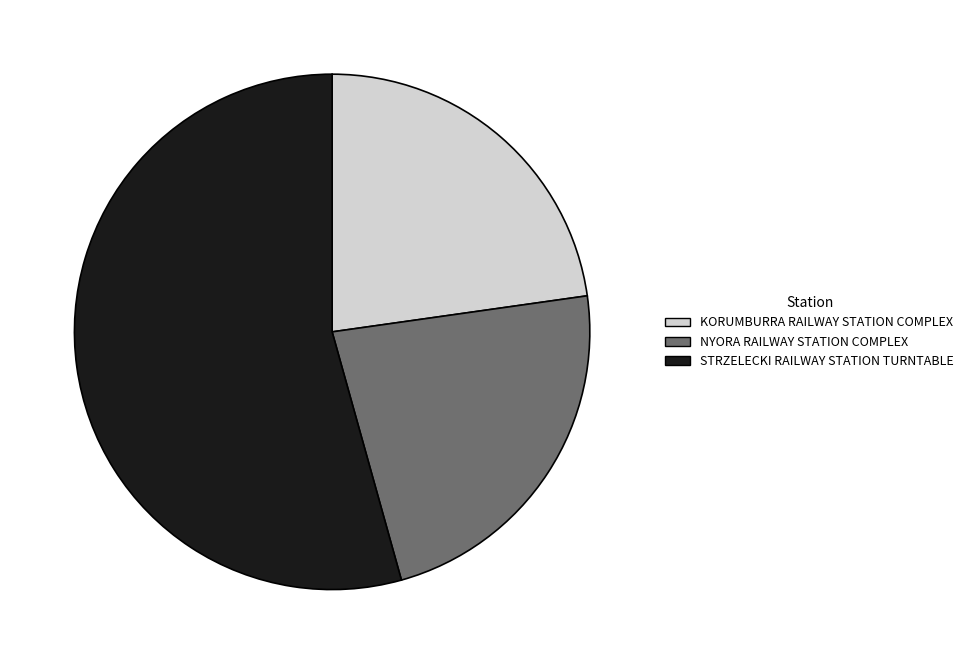

Combined, do NYORA RAILWAY STATION COMPLEX and STRZELECKI RAILWAY STATION TURNTABLE account for over 50%?

Yes